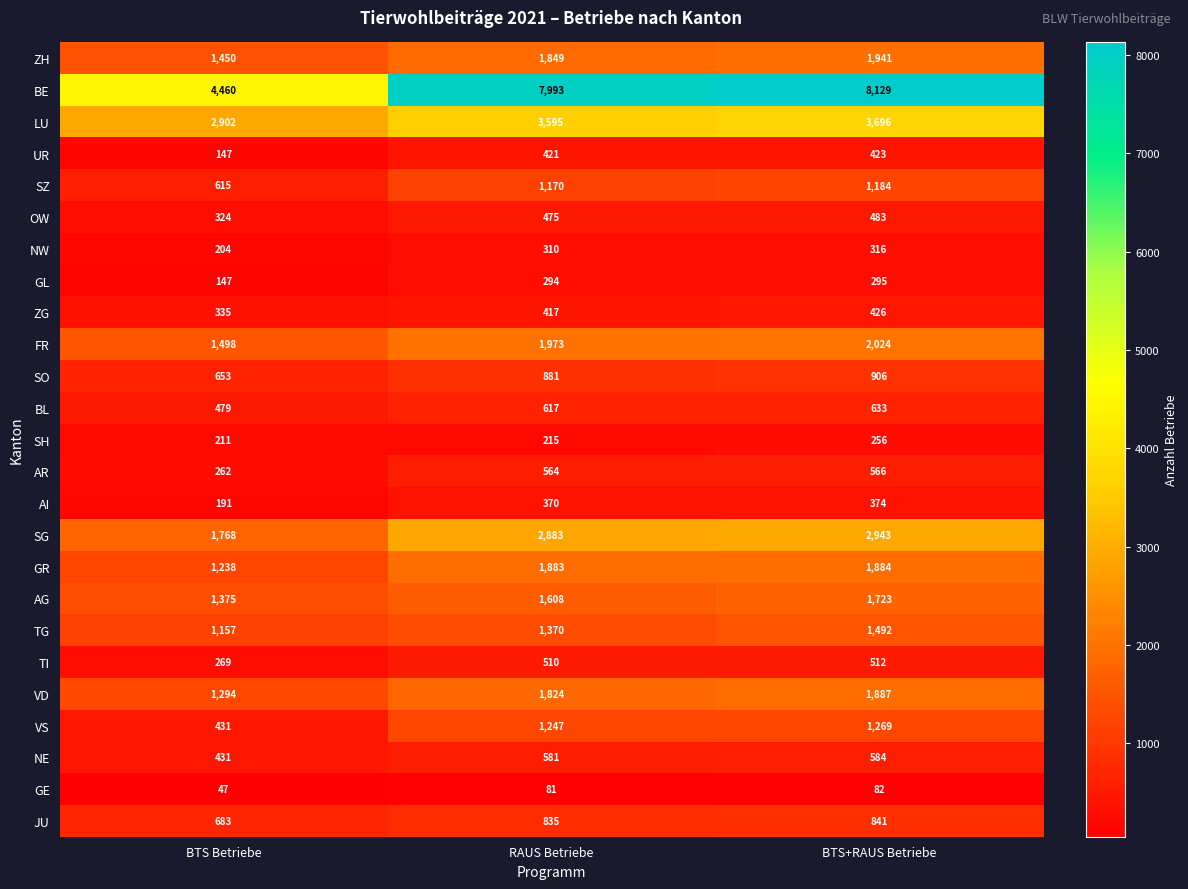

What is the difference between the NE values at RAUS Betriebe and BTS+RAUS Betriebe?

3